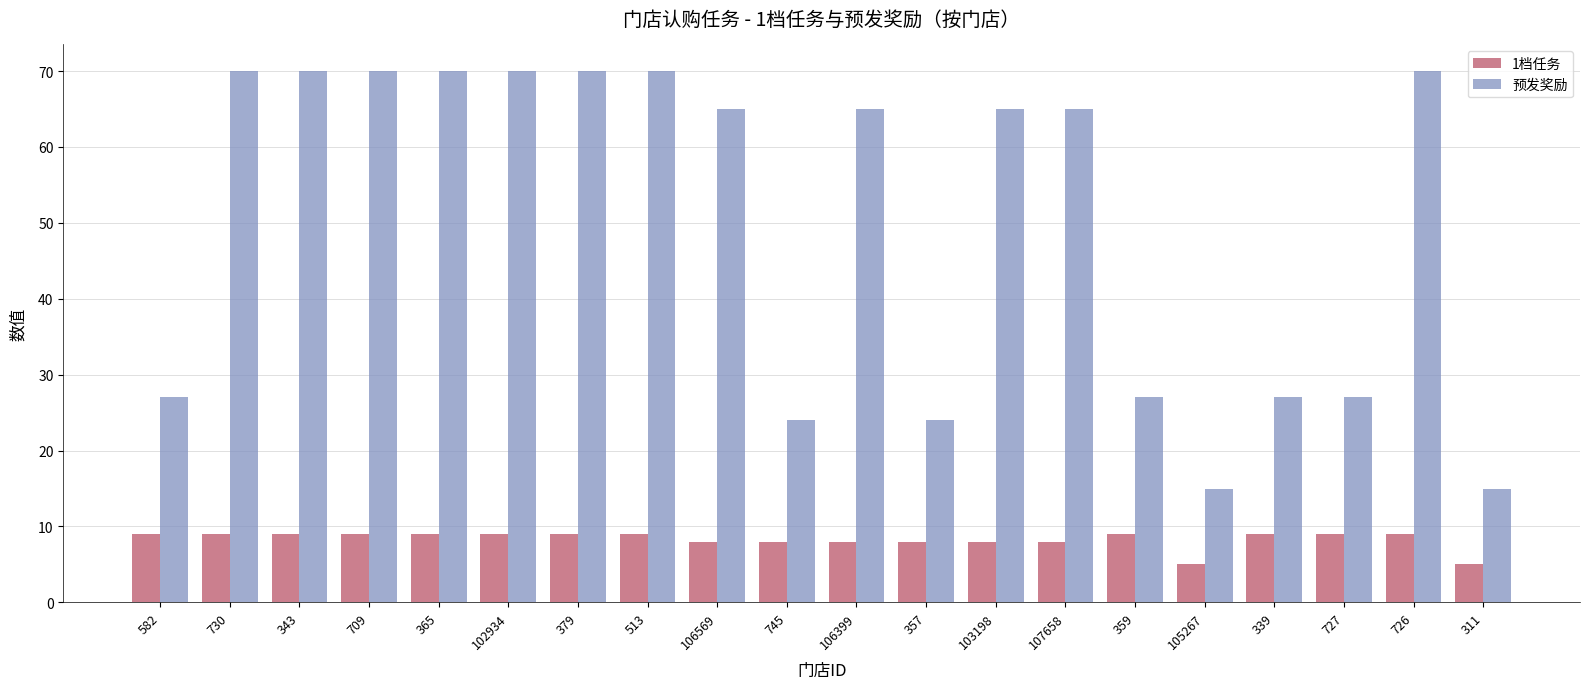

What is the label of the 9th bar from the left?

106569